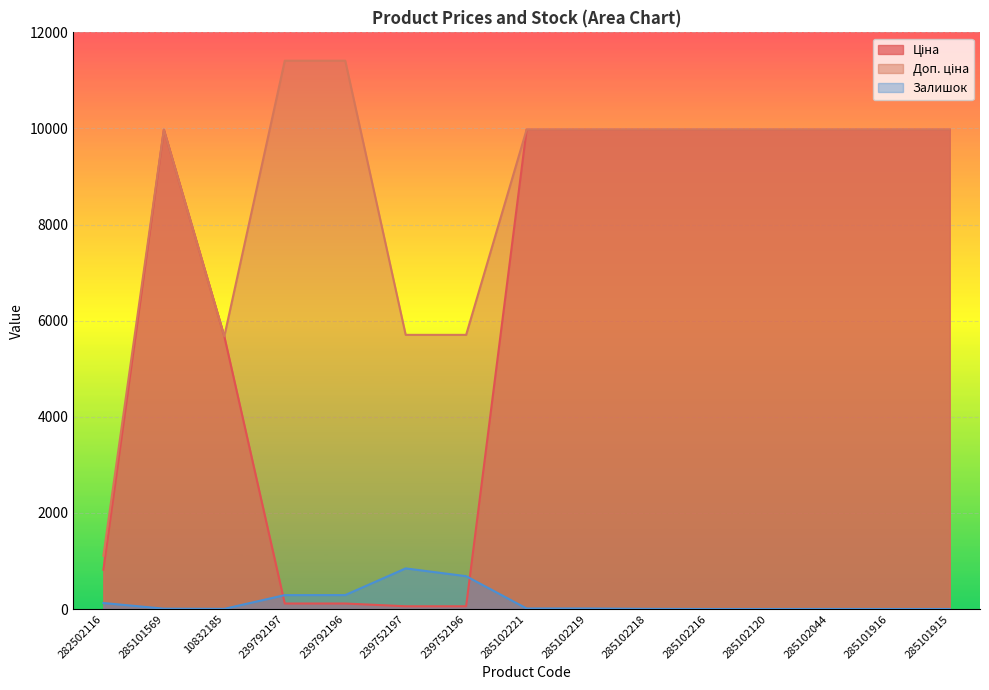

At which category is the sum across all series the highest?

285102221